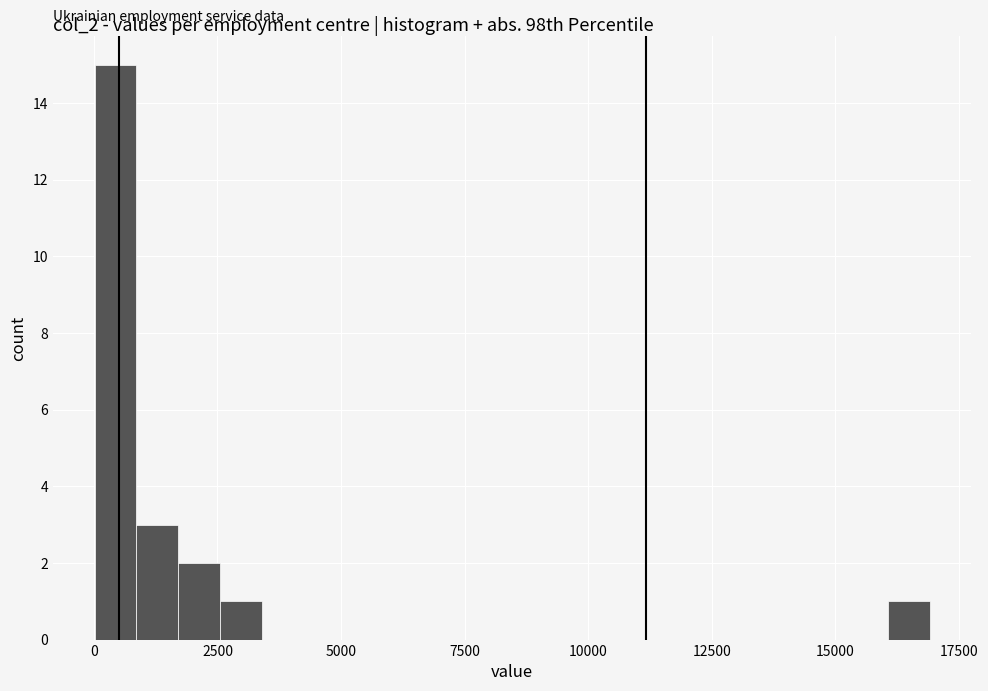

Read against the x-axis, roughly where is the centre of the tallest bar?

500